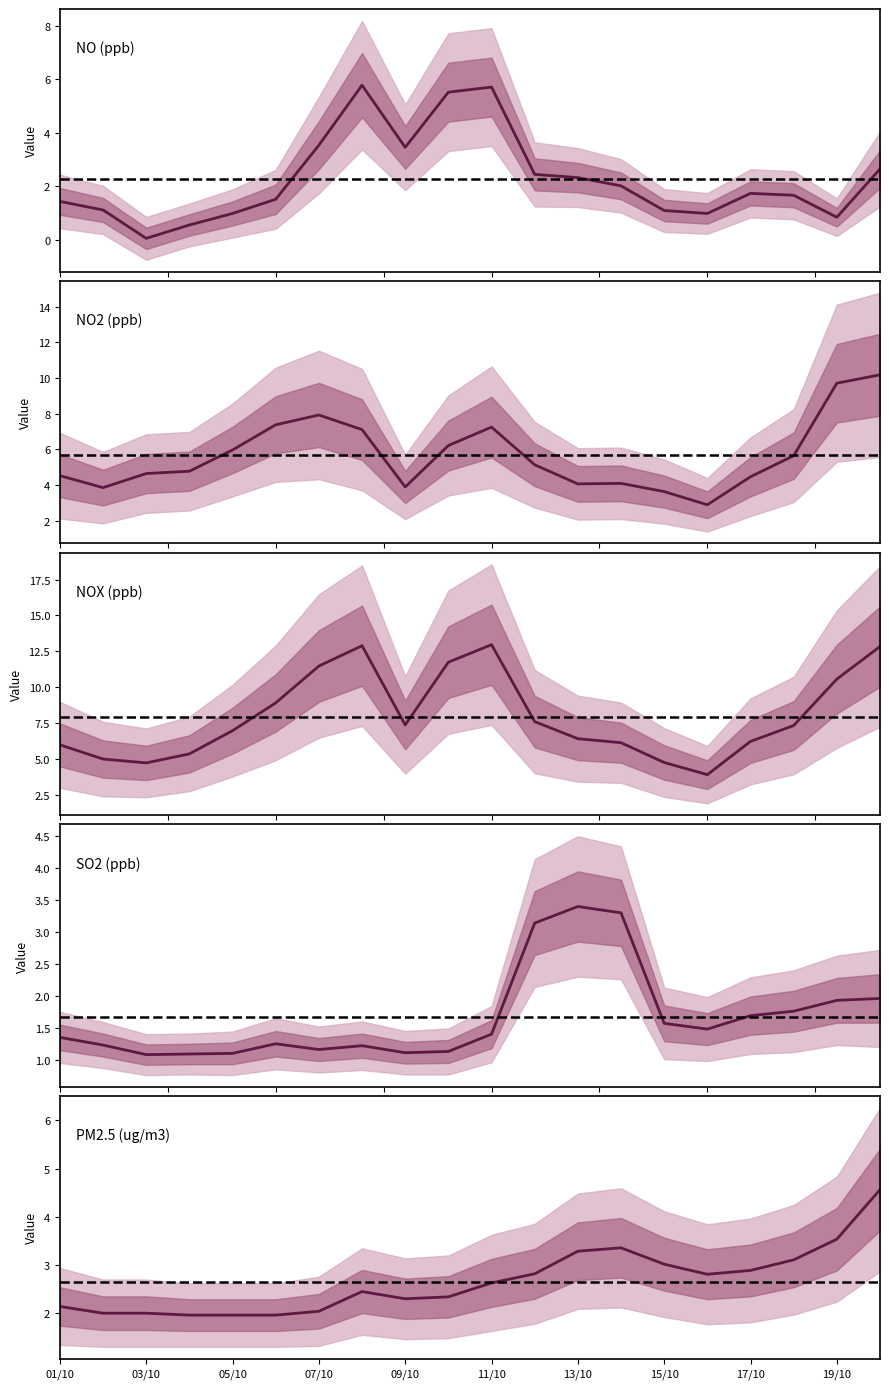

True or false: SO2 has a value of 0.6 at 04/10.

False